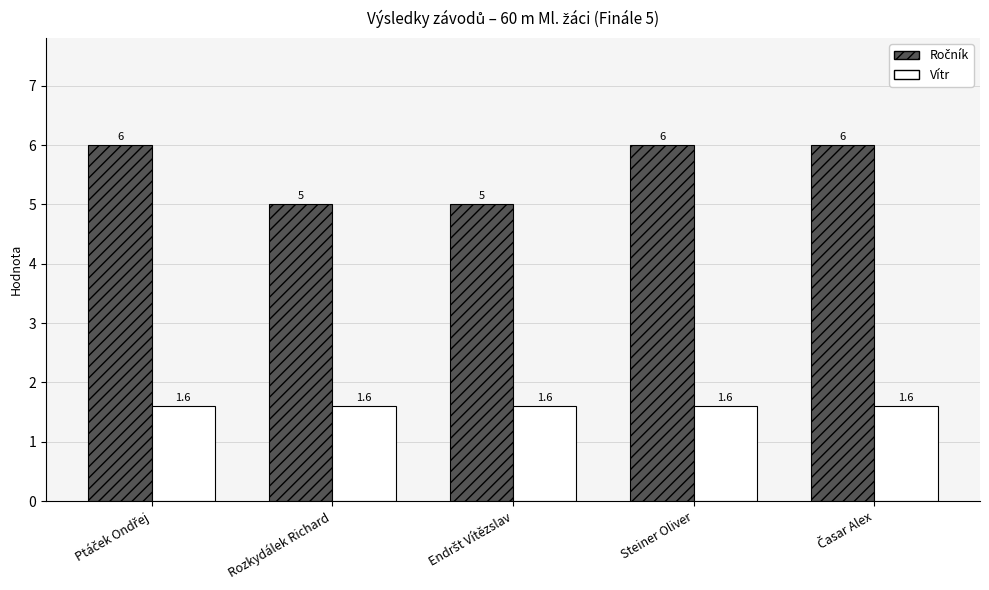

What is the minimum value shown in the chart?

1.6